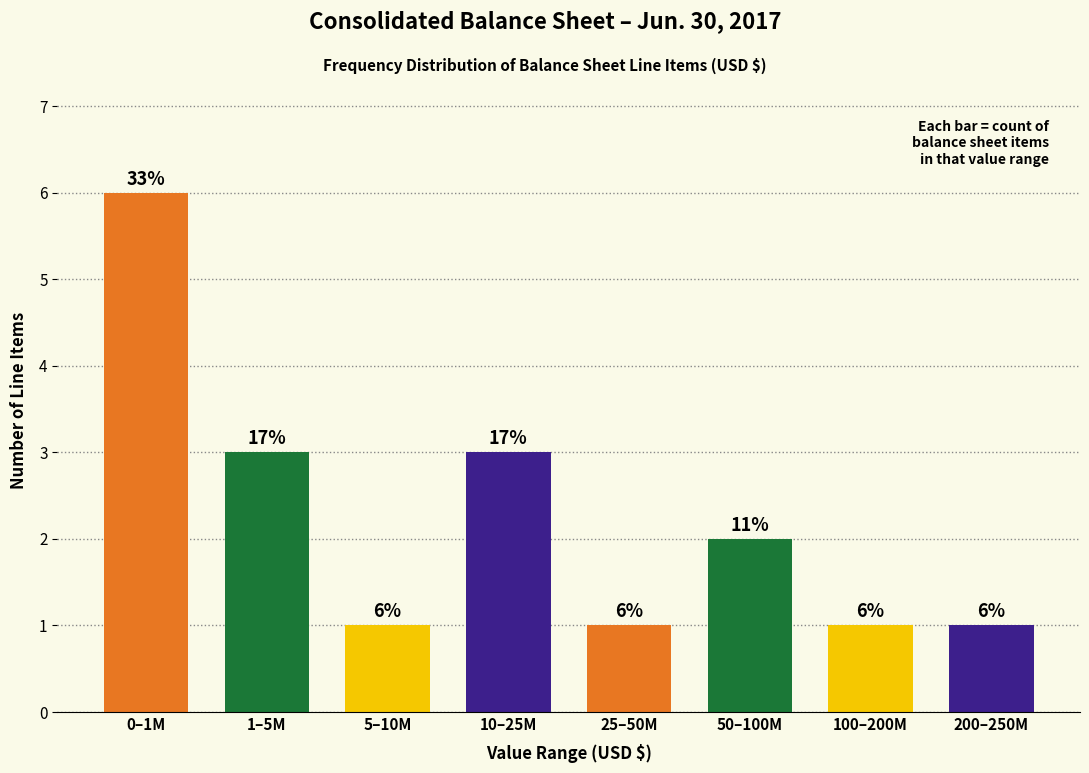

Reading left to right, list all the values displayed in this chart.

0–1M=6	1–5M=3	5–10M=1	10–25M=3	25–50M=1	50–100M=2	100–200M=1	200–250M=1